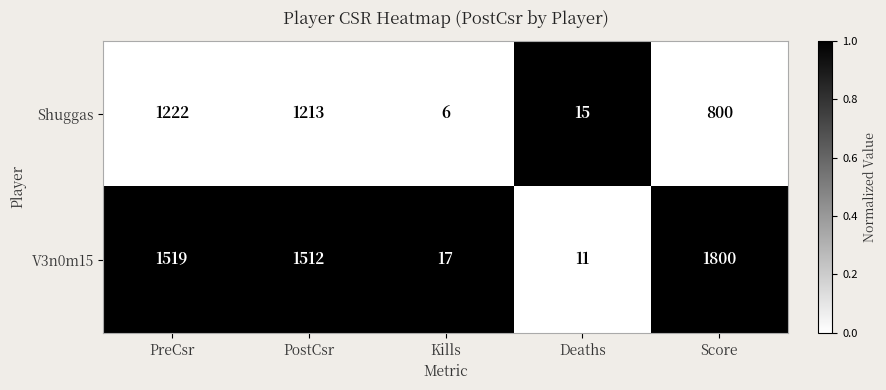

The V3n0m15 series shows 11 at Deaths. True or false?

True